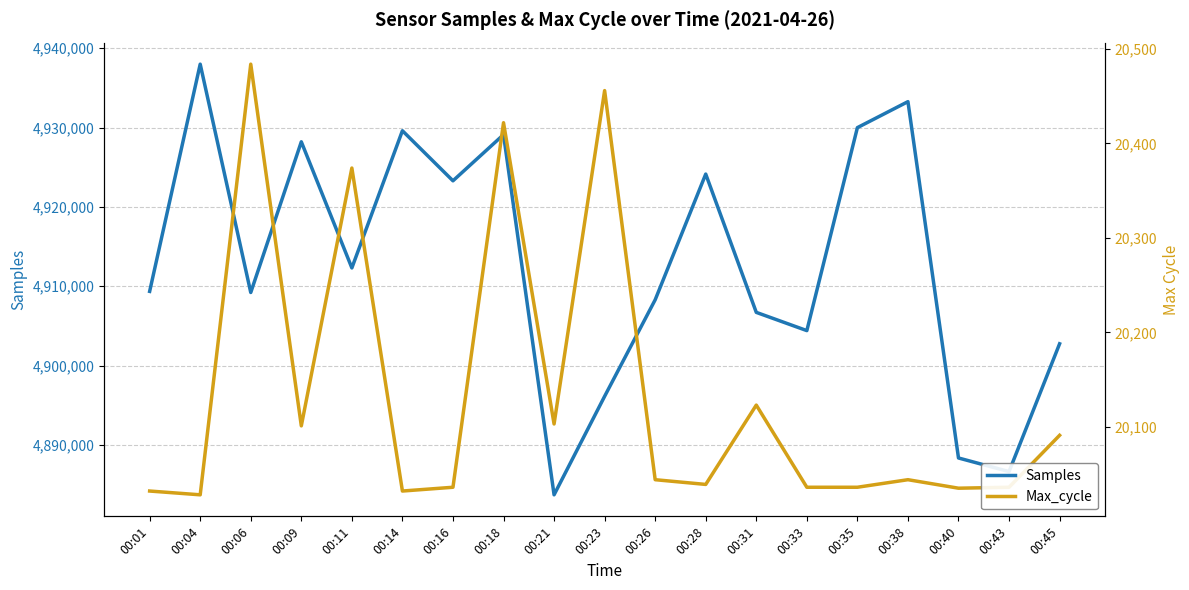

How many lines are shown in the chart?

2